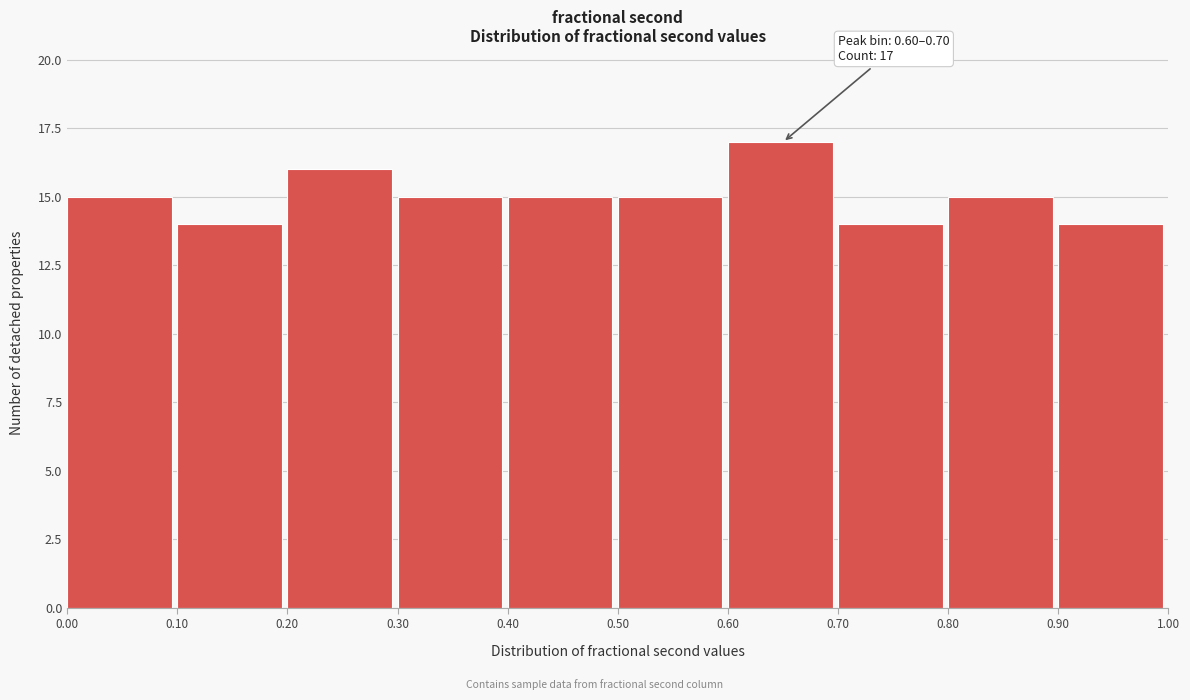

Which range on the x-axis has the tallest bar?

0.60 to 0.70